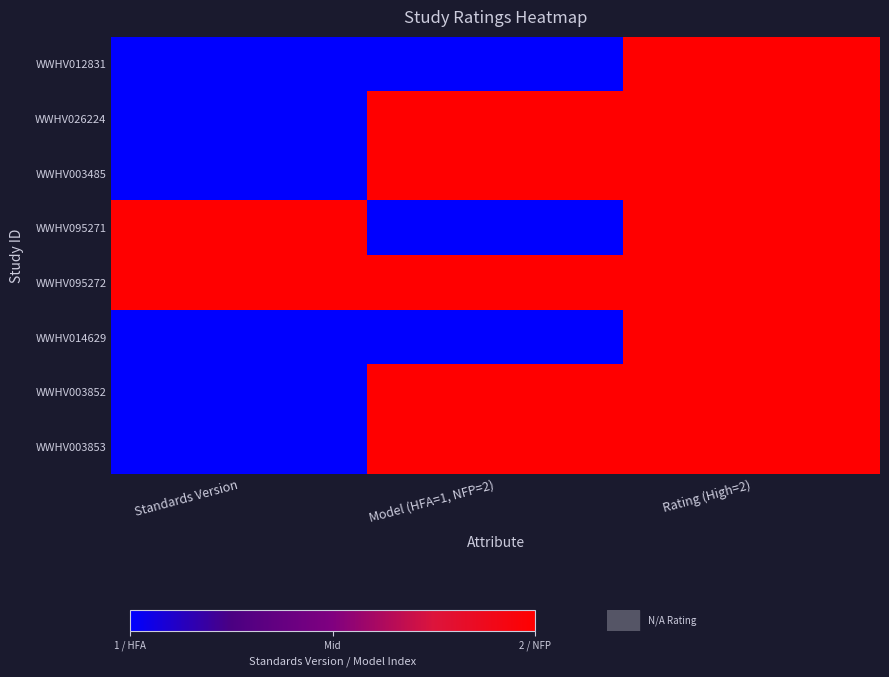

Which series changed the most between Standards Version and Rating (High=2)?

WWHV012831